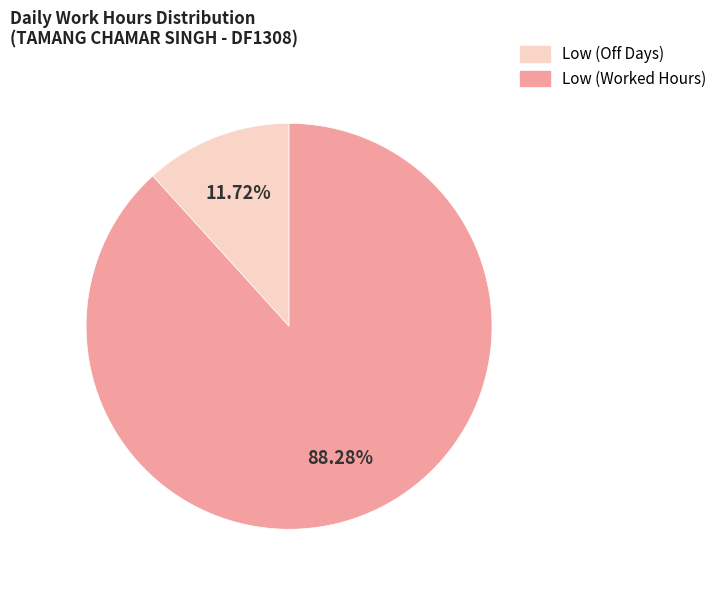

Count the number of slices in the pie.

2